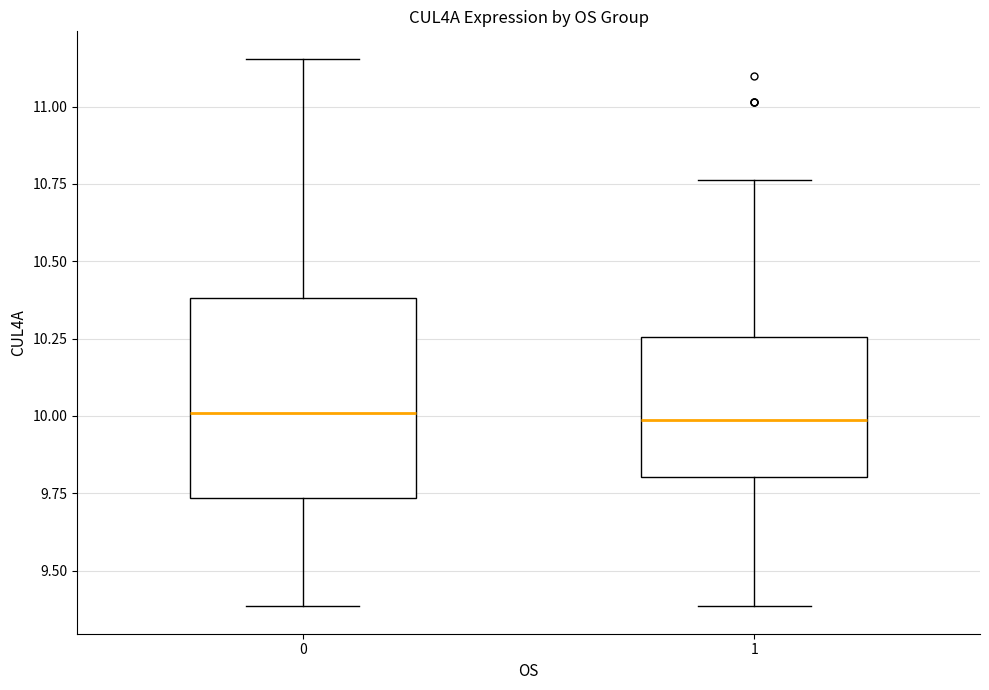

Reading left to right, read every box against the y-axis: the position of its median line, the range the box covers, and the ends of its whiskers. The values are not printed on the chart, so give them approximately, as read against the axis.

0: median 10.00, box 9.75 to 10.40, whiskers 9.40 to 11.15
1: median 10.00, box 9.80 to 10.25, whiskers 9.40 to 10.75